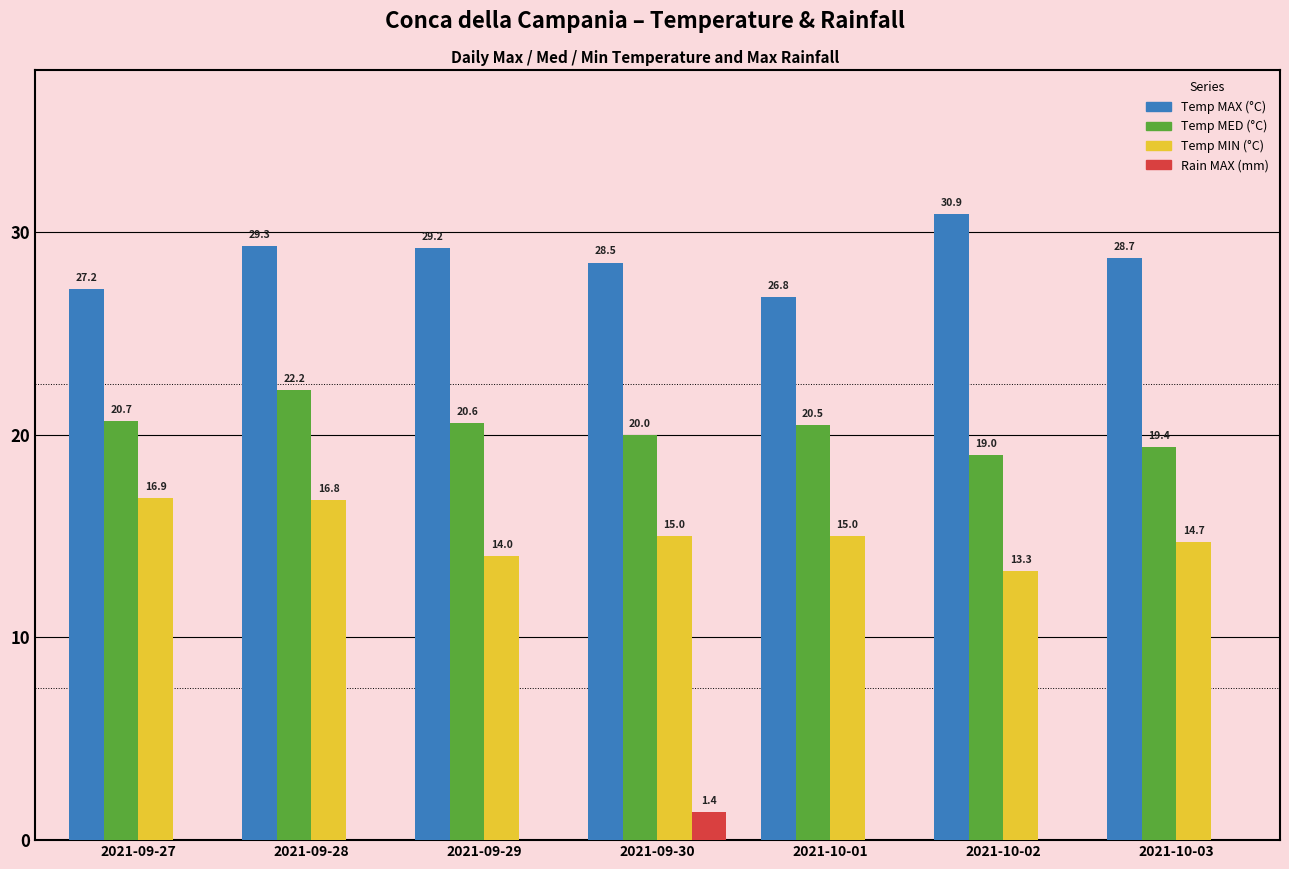

Which series has the largest total across all categories?

Temp MAX (°C)